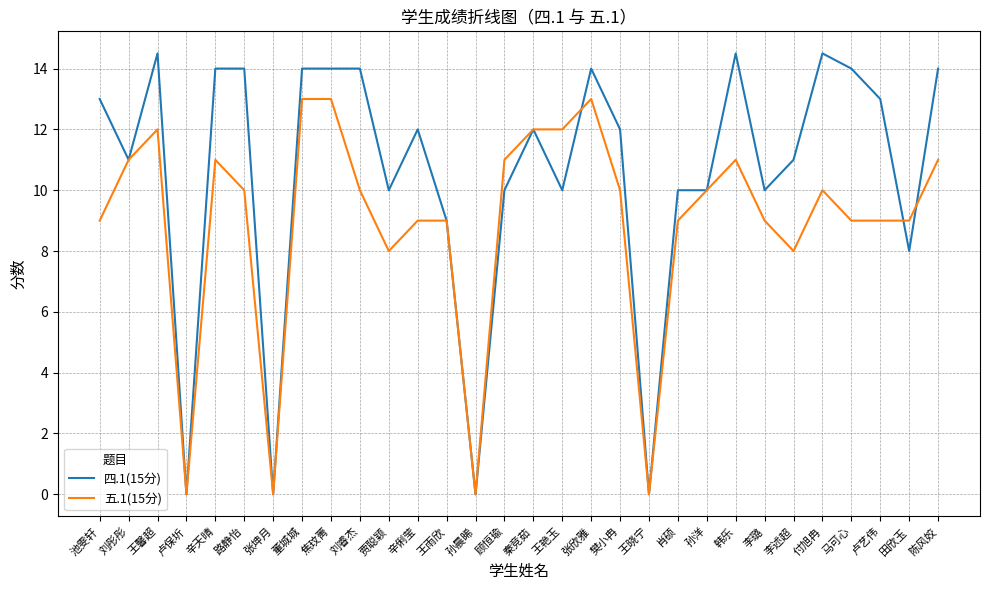

Reading left to right, what are all the values shown in this chart?

四.1(15分): 池雯轩=13.0	刘彤彤=11.0	王馨超=14.5	卢保圻=0.0	辛天晴=14.0	路静怡=14.0	张坤月=0.0	董城城=14.0	焦玟菁=14.0	刘睿杰=14.0	贾聪颖=10.0	辛俐莹=12.0	王雨欣=9.0	孙晨晞=0.0	顾恒瑜=10.0	秦竞茹=12.0	王艳玉=10.0	张欣雅=14.0	樊小冉=12.0	王晓宁=0.0	肖硕=10.0	孙洋=10.0	韩乐=14.5	李璐=10.0	李述超=11.0	付旭冉=14.5	马可心=14.0	卢艺伟=13.0	田欣玉=8.0	陈风姣=14.0
五.1(15分): 池雯轩=9.0	刘彤彤=11.0	王馨超=12.0	卢保圻=0.0	辛天晴=11.0	路静怡=10.0	张坤月=0.0	董城城=13.0	焦玟菁=13.0	刘睿杰=10.0	贾聪颖=8.0	辛俐莹=9.0	王雨欣=9.0	孙晨晞=0.0	顾恒瑜=11.0	秦竞茹=12.0	王艳玉=12.0	张欣雅=13.0	樊小冉=10.0	王晓宁=0.0	肖硕=9.0	孙洋=10.0	韩乐=11.0	李璐=9.0	李述超=8.0	付旭冉=10.0	马可心=9.0	卢艺伟=9.0	田欣玉=9.0	陈风姣=11.0